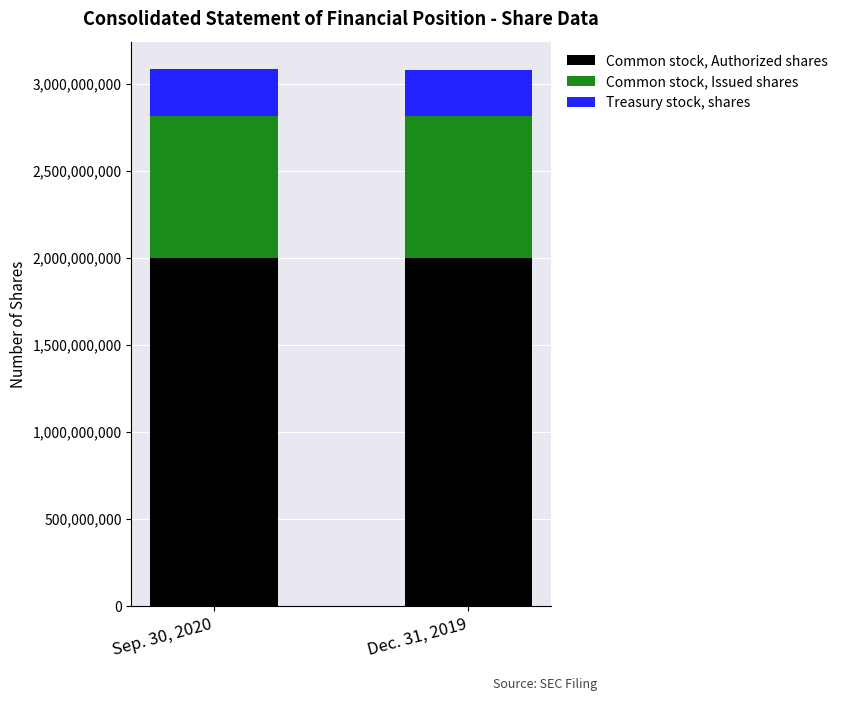

Are the bars grouped side by side (vs. stacked)?

No